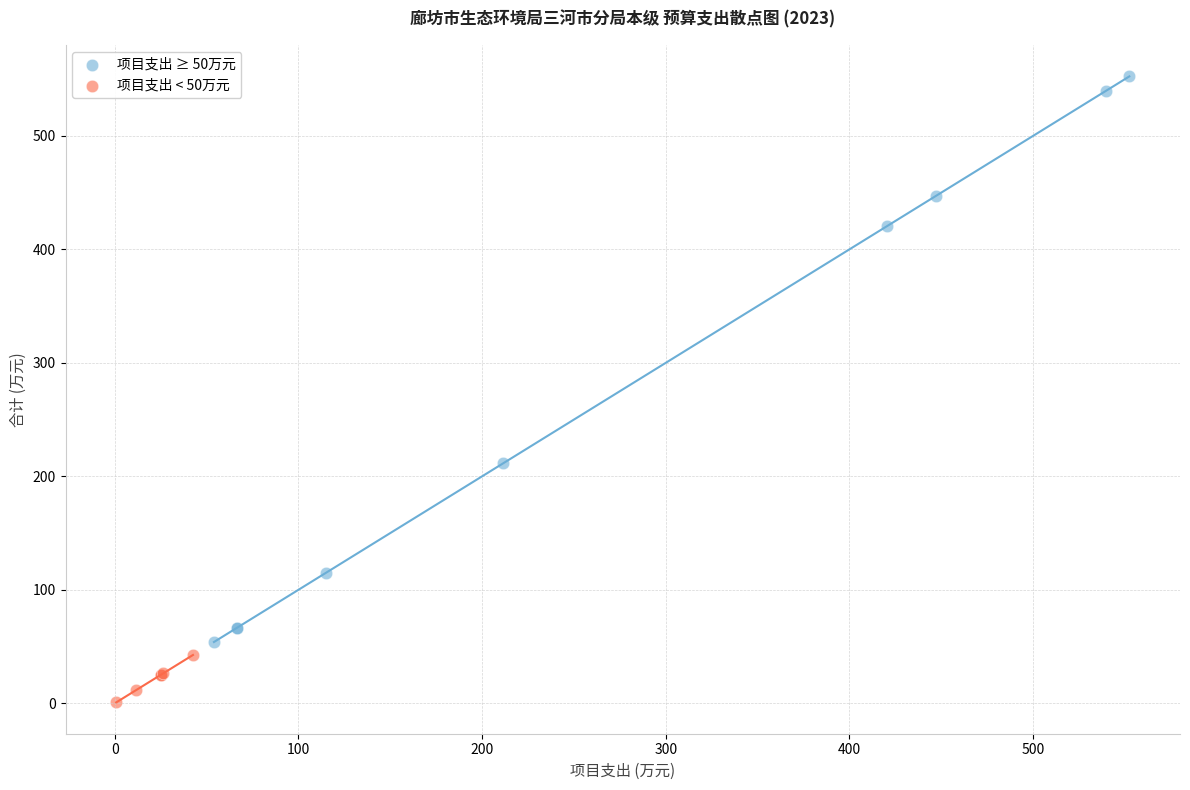

Which series has the largest Y range (max minus min)?

项目支出 ≥ 50万元